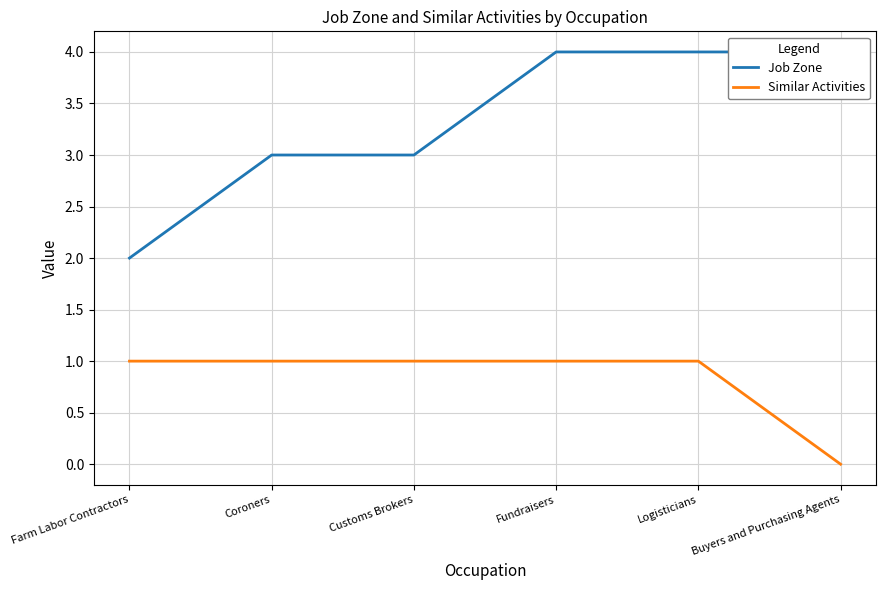

True or false: Job Zone has more than 1 points higher than both neighbors.

False